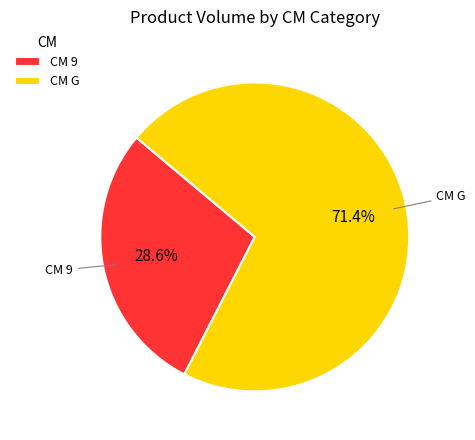

What is the total percentage of CM G and CM 9?

100.0%